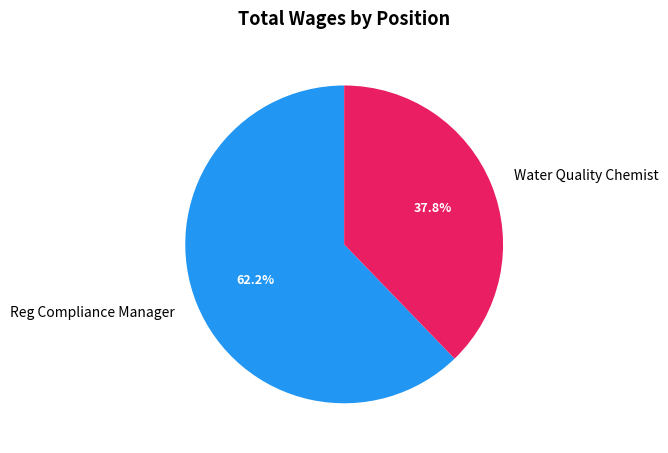

Which slice is the smallest?

Water Quality Chemist